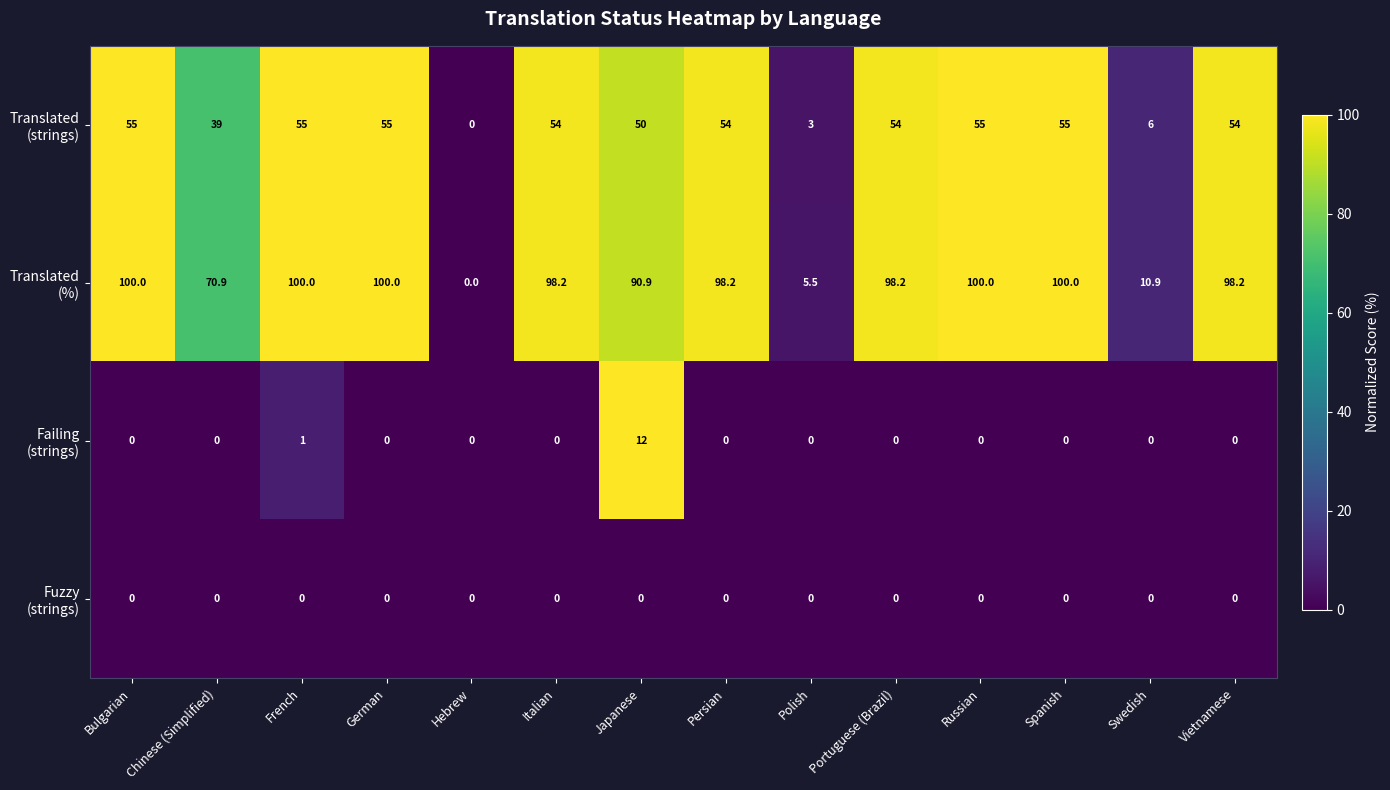

What is the maximum value shown in the chart?

100.0